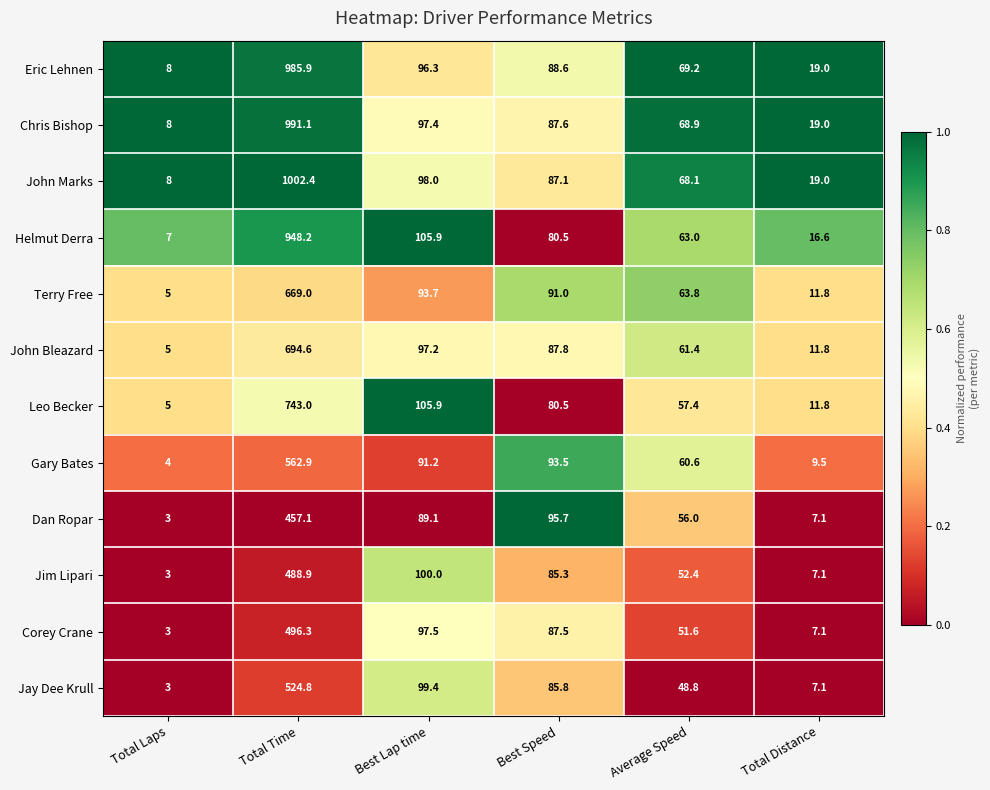

At which label does Jay Dee Krull first exceed 85?

Total Time